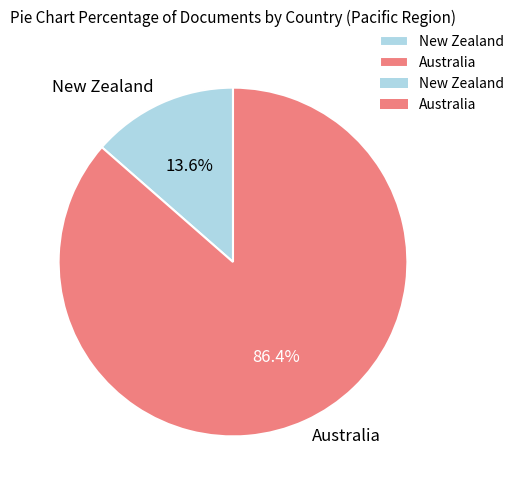

Approximately how many times larger is the value at Australia compared to New Zealand?

6.4